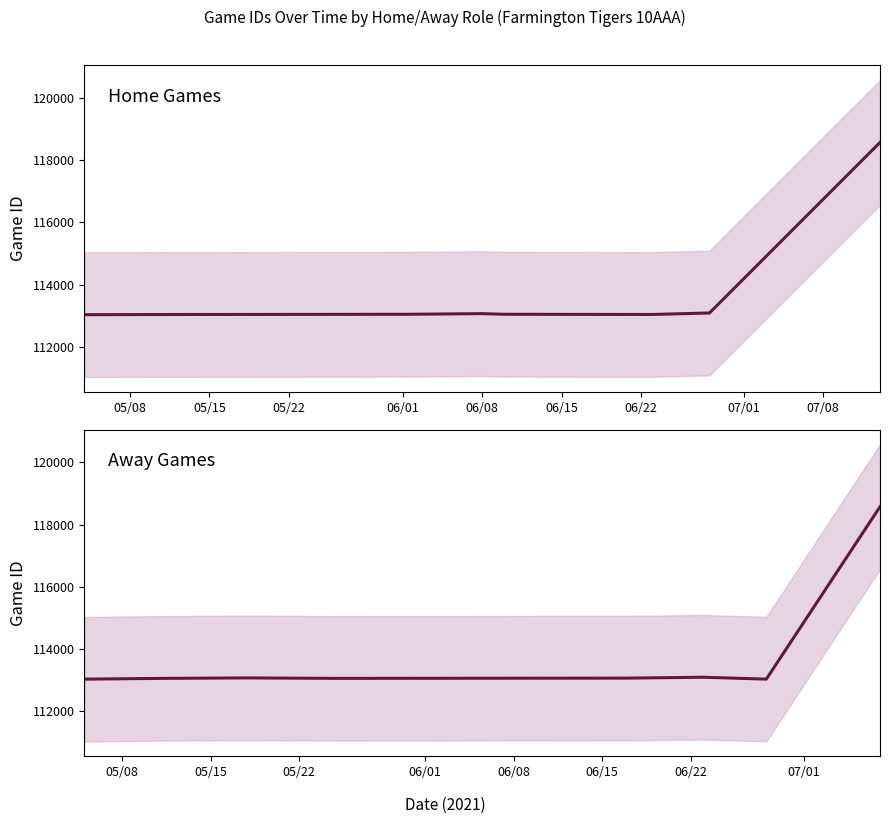

What is the difference between the Away Games values at 07/01 and 07/08?

5535